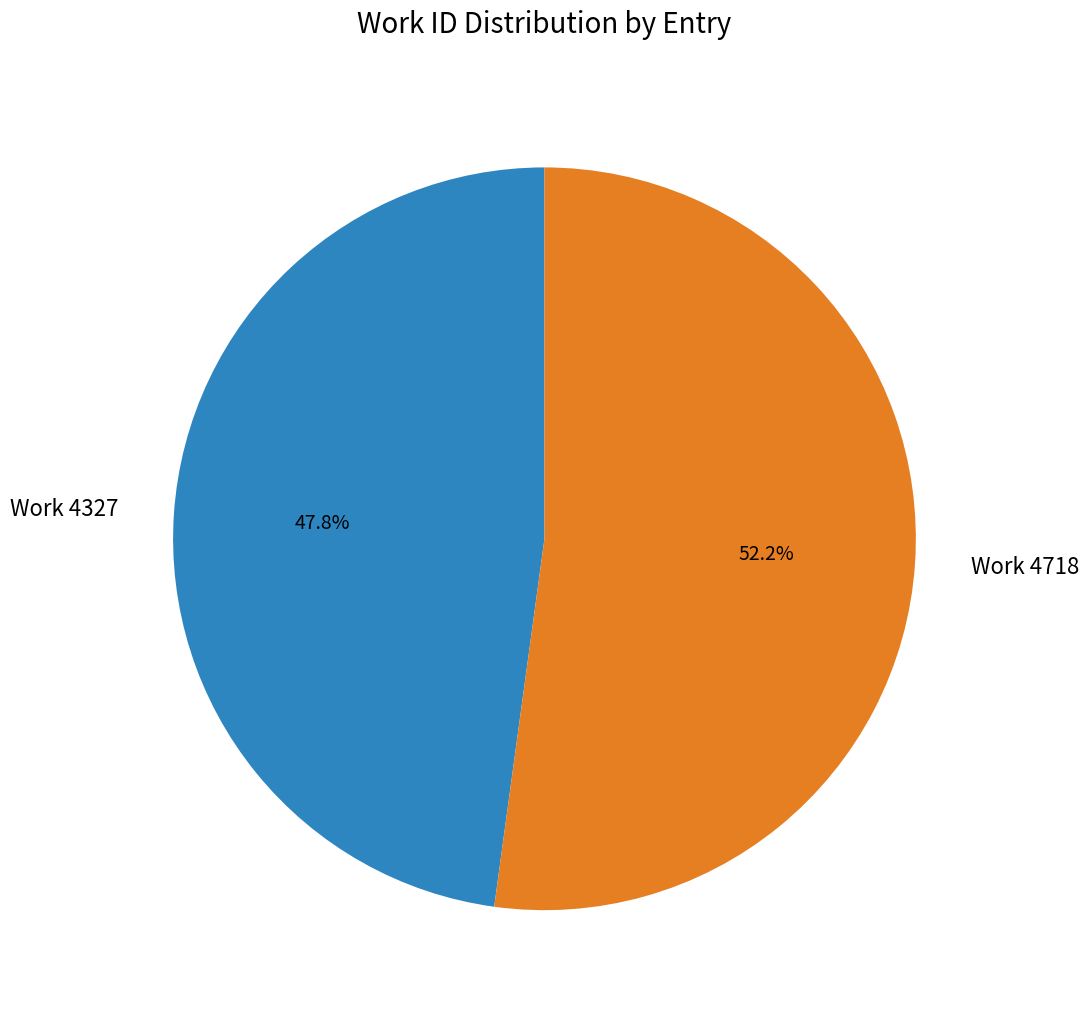

To the nearest percent, what portion does Work 4718 represent?

52%